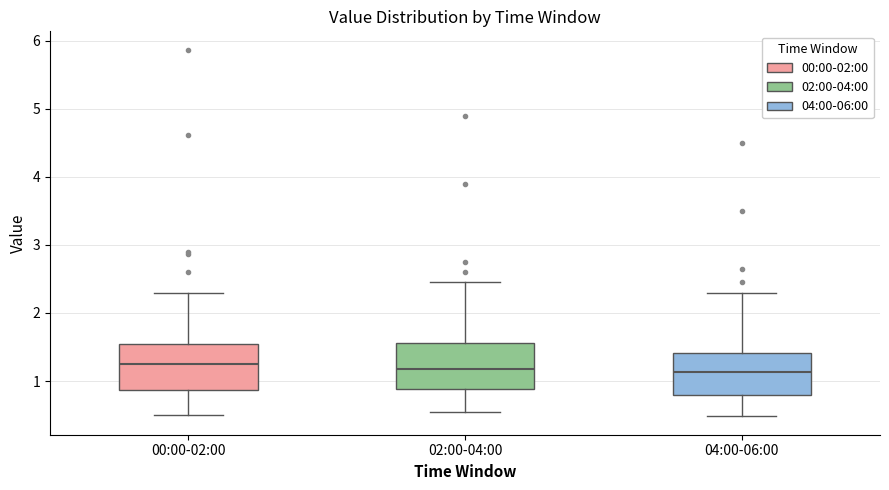

Reading left to right, transcribe this box plot: for each box, give where its median line is, the range the box spans, and where its two whiskers end, as read against the y-axis. The values are not printed on the chart, so give them approximately, as read against the axis.

00:00-02:00: median 1.2, box 0.9 to 1.5, whiskers 0.5 to 2.3
02:00-04:00: median 1.2, box 0.9 to 1.6, whiskers 0.6 to 2.5
04:00-06:00: median 1.1, box 0.8 to 1.4, whiskers 0.5 to 2.3